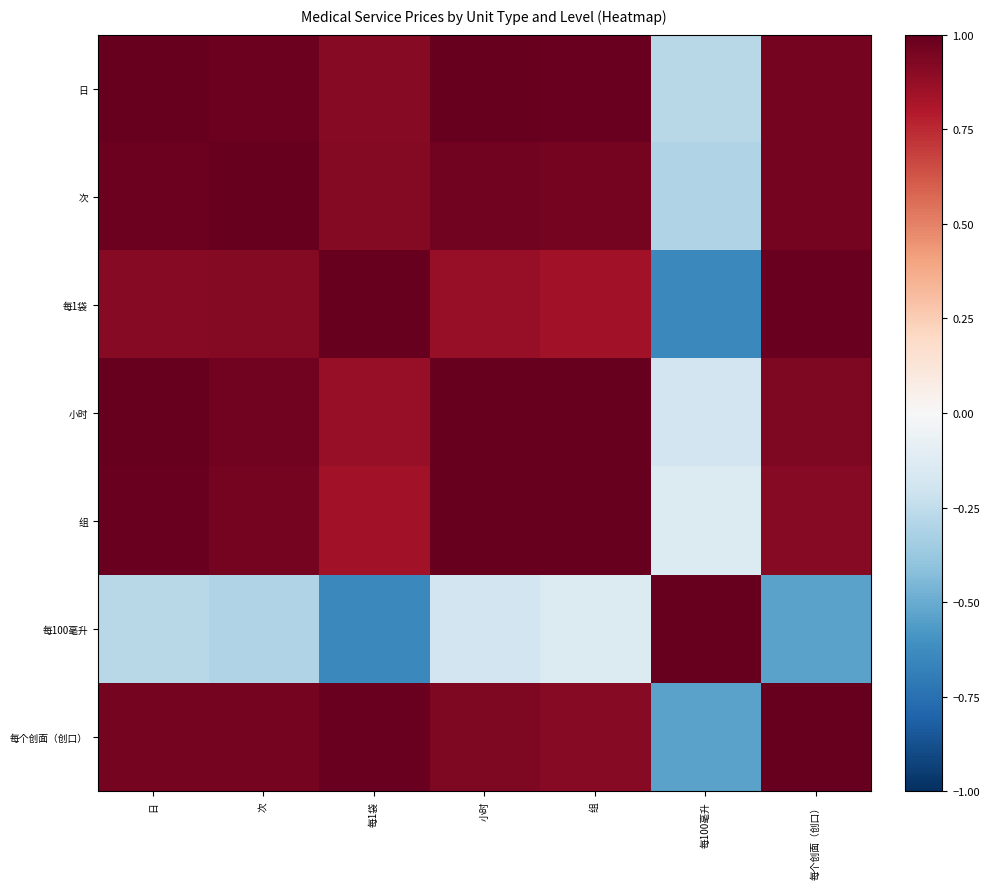

Rank the series at 小时 from lowest to highest value.

每100毫升, 每1袋, 每个创面（创口）, 次, 日, 组, 小时